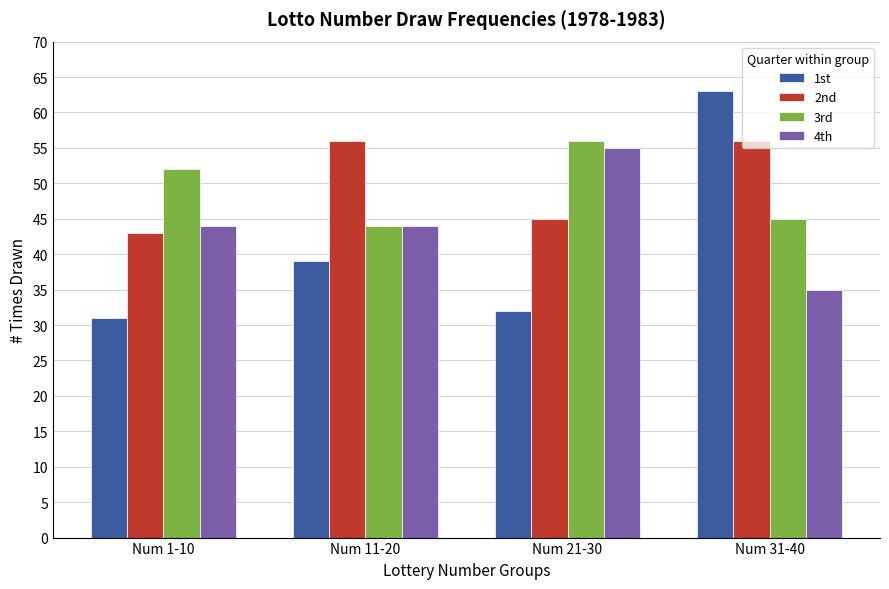

What is the maximum value shown in the chart?

63